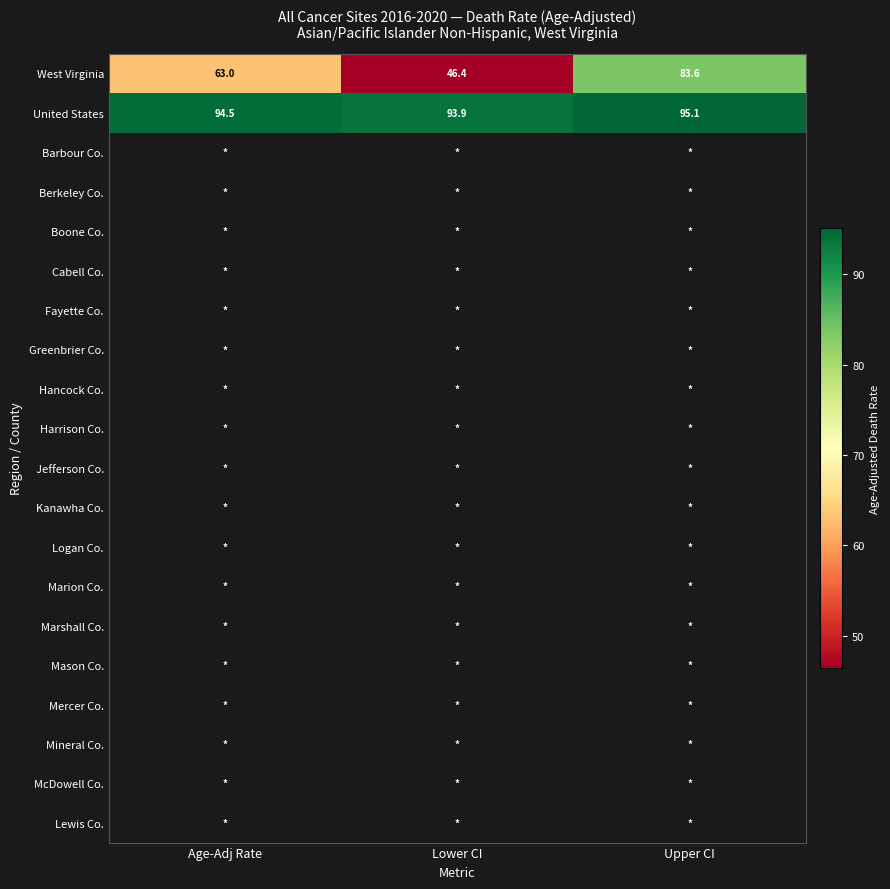

What value does the United States series have at Age-Adj Rate?

94.5